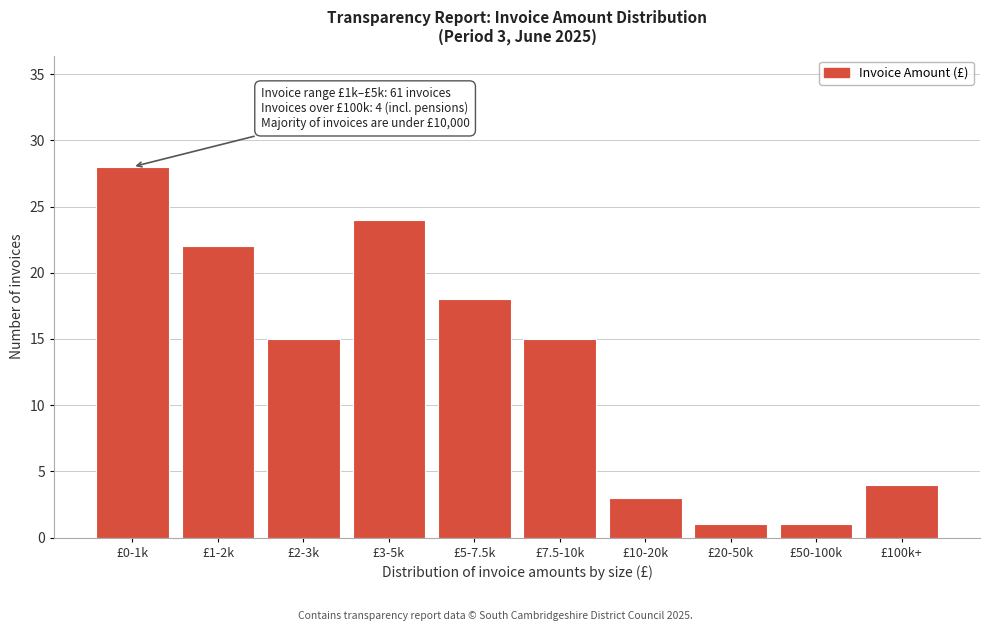

Reading left to right, transcribe all the data shown in this chart.

£0-1k=28	£1-2k=22	£2-3k=15	£3-5k=24	£5-7.5k=18	£7.5-10k=15	£10-20k=3	£20-50k=1	£50-100k=1	£100k+=4